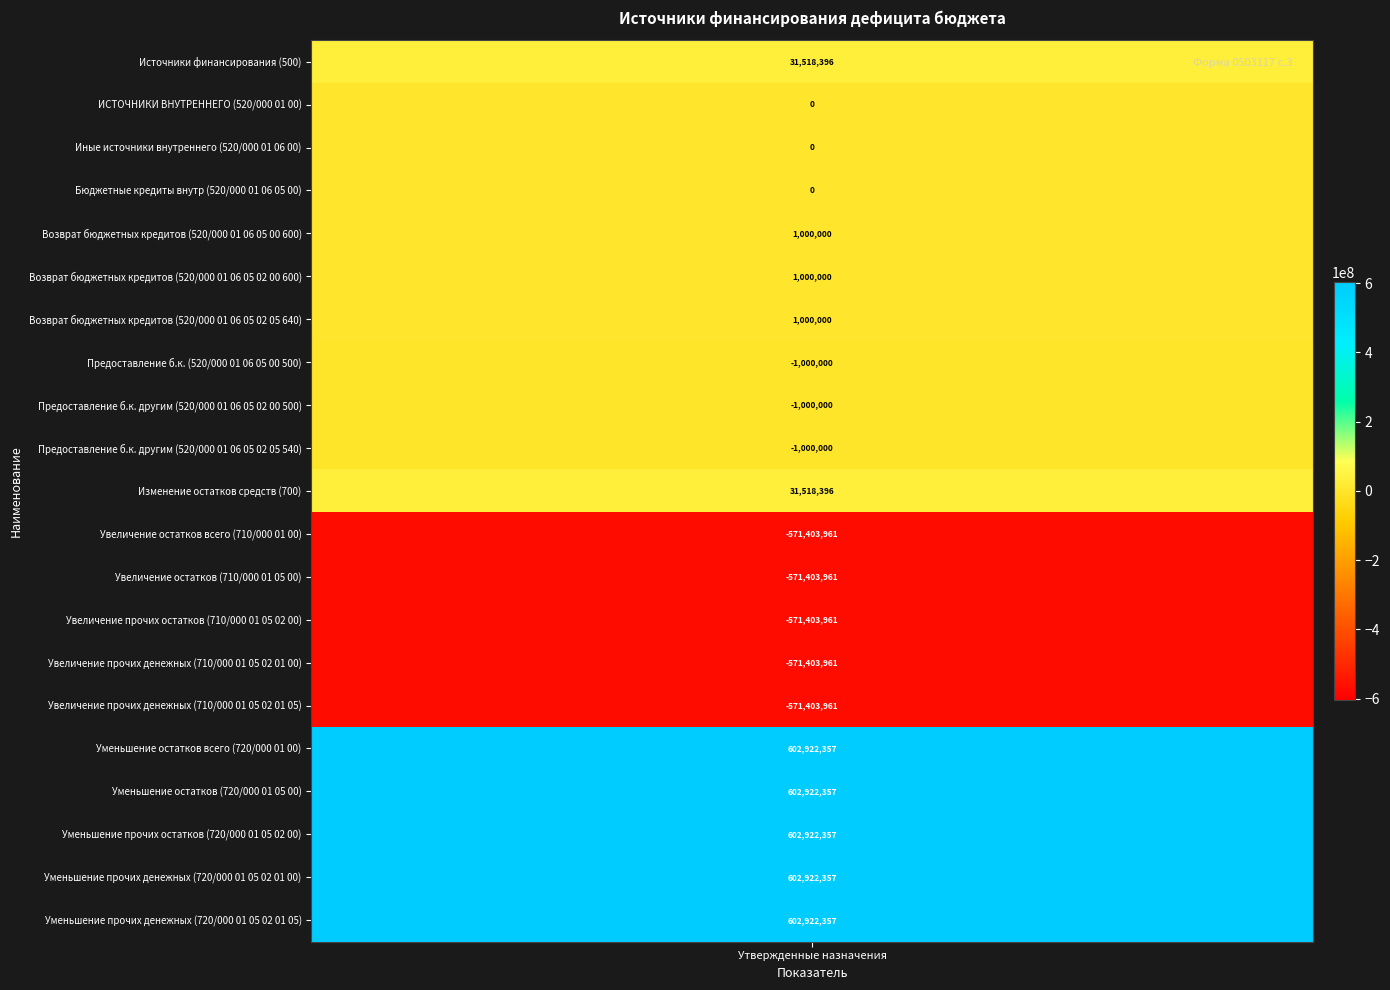

True or false: the data shows 254067.8 at 4.

False